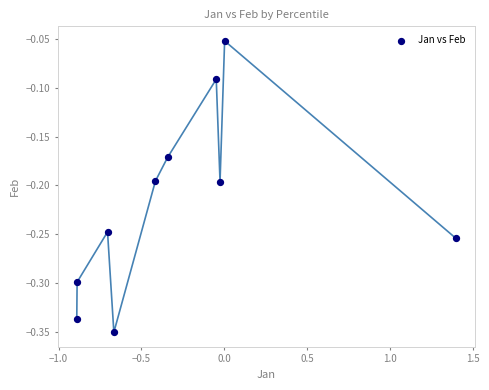

What is the range of Y values (max minus min)?

0.3